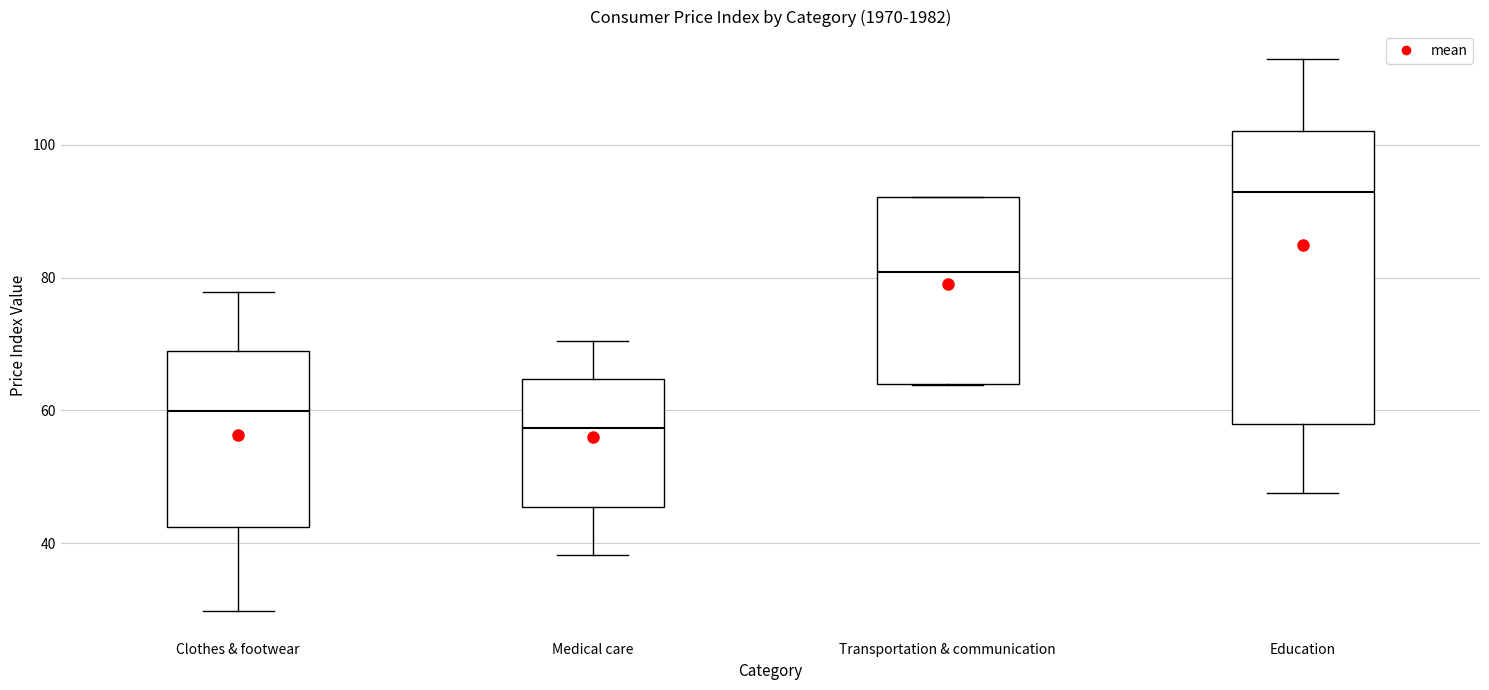

Reading left to right, transcribe this box plot: for each box, give where its median line is, the range the box spans, and where its two whiskers end, as read against the y-axis. The values are not printed on the chart, so give them approximately, as read against the axis.

Clothes & footwear: median 60, box 42 to 70, whiskers 30 to 78
Medical care: median 58, box 46 to 64, whiskers 38 to 70
Transportation & communication: median 80, box 64 to 92, whiskers 64 to 92
Education: median 92, box 58 to 102, whiskers 48 to 112